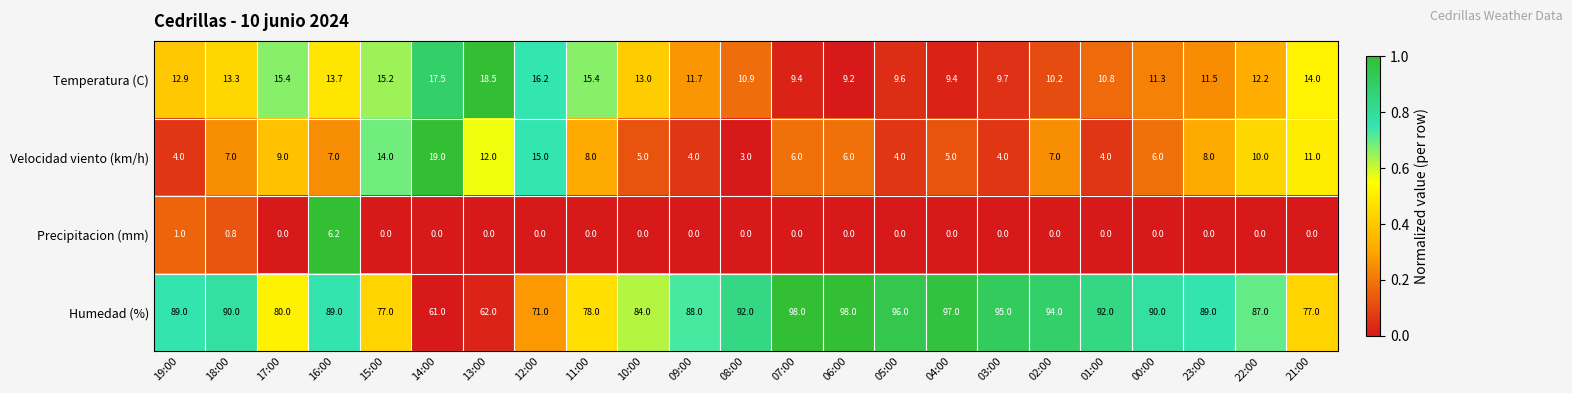

Is it true that Humedad (%) equals 77.0 at 15:00?

True